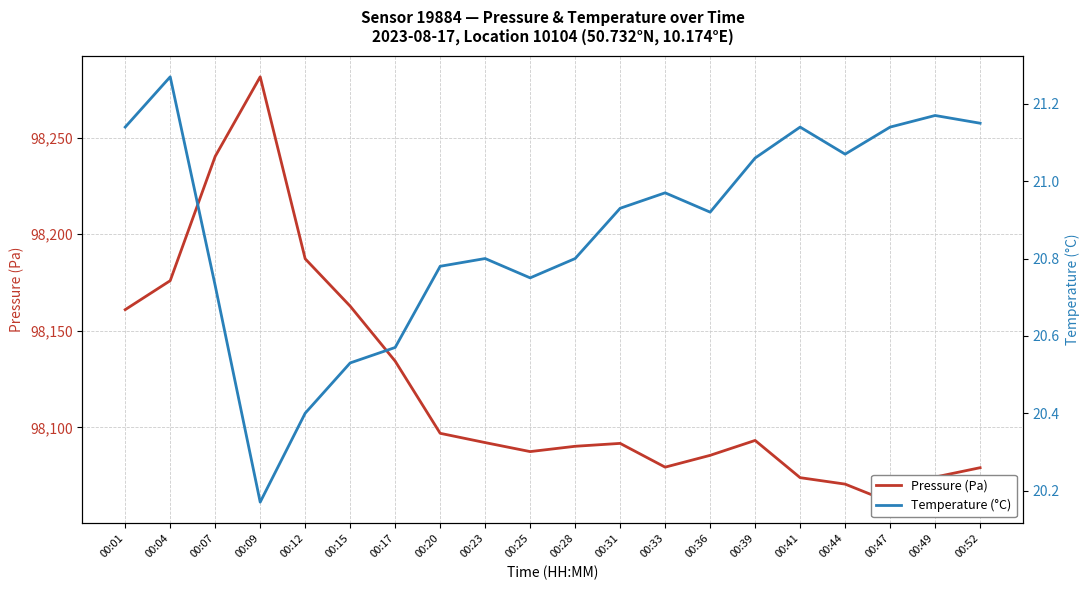

What is the difference between the highest and lowest values at 00:12?

98166.9